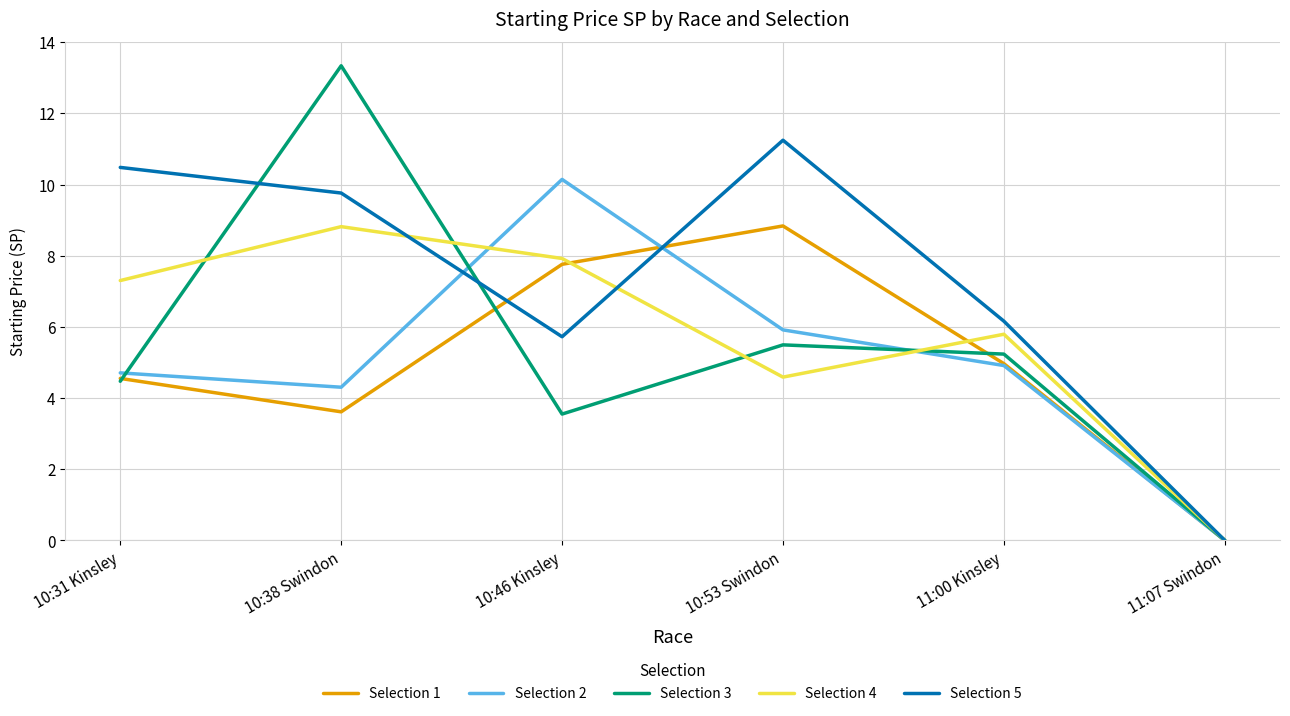

What position from the right is 11:07 Swindon?

1